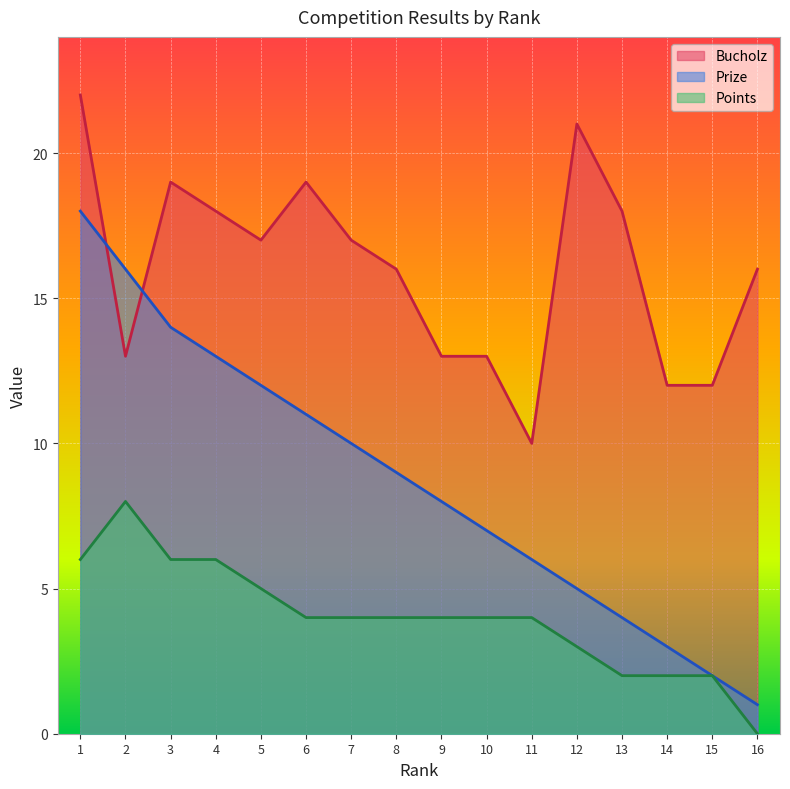

How many lines are shown in the chart?

3